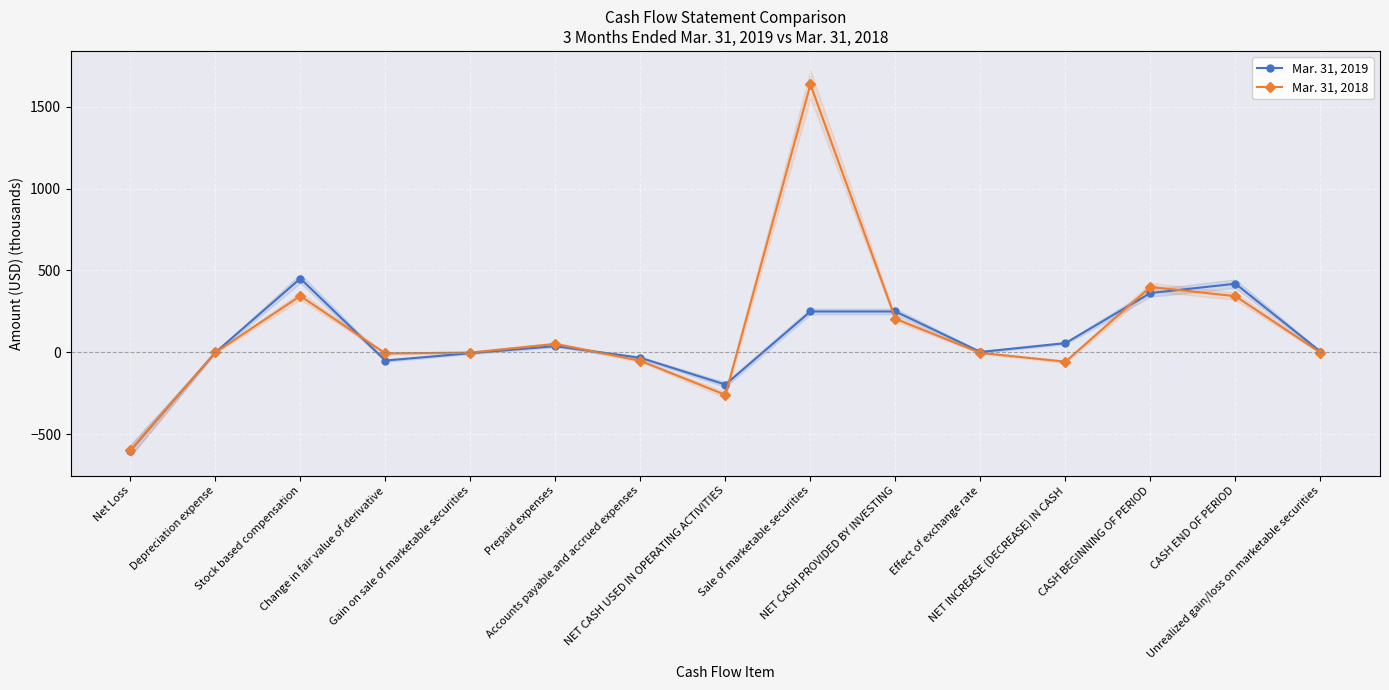

True or false: Mar. 31, 2018 has more than 2 interior local peaks.

True